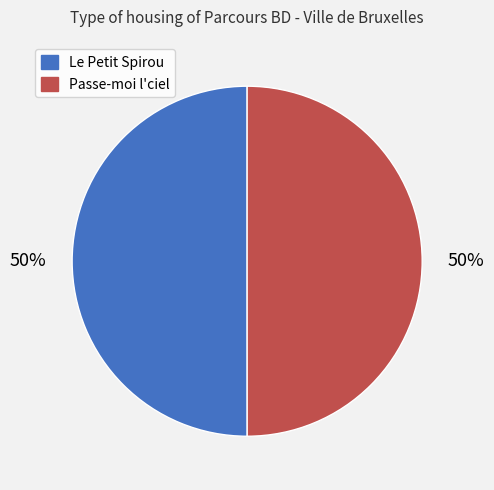

The Passe-moi l'ciel slice represents 37% of the pie. True or false?

False